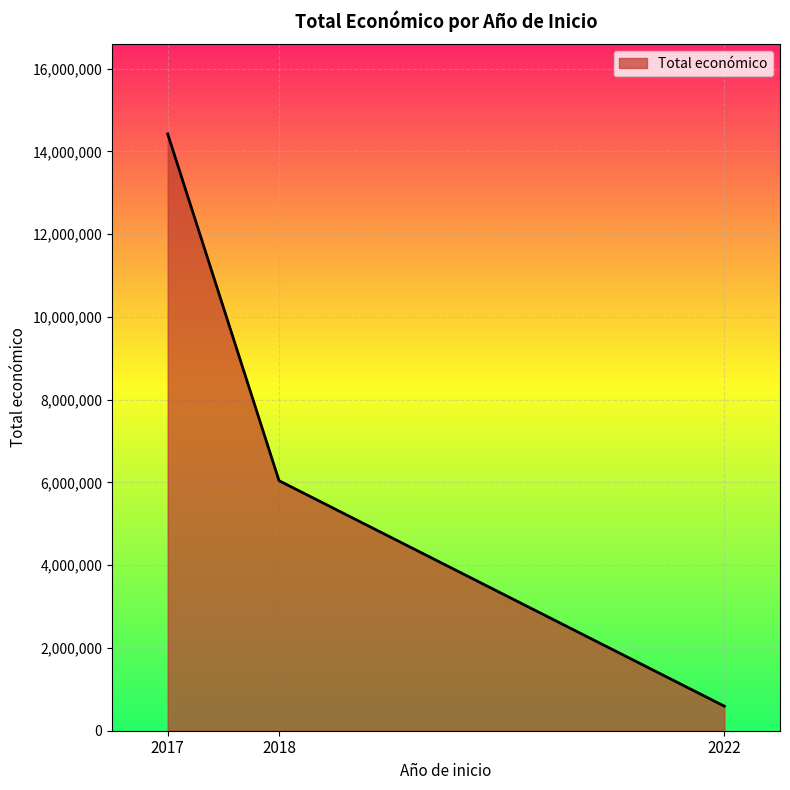

What is the sum of the values at 2018 and 2017?

20462304